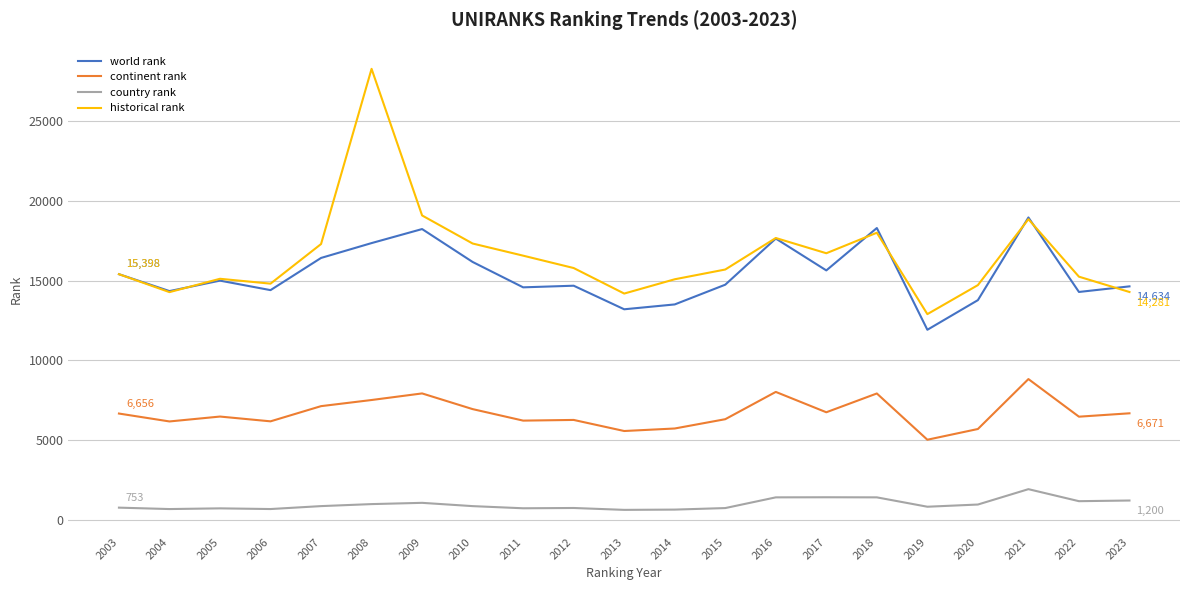

Is it true that continent rank equals 6301 at 2015?

True